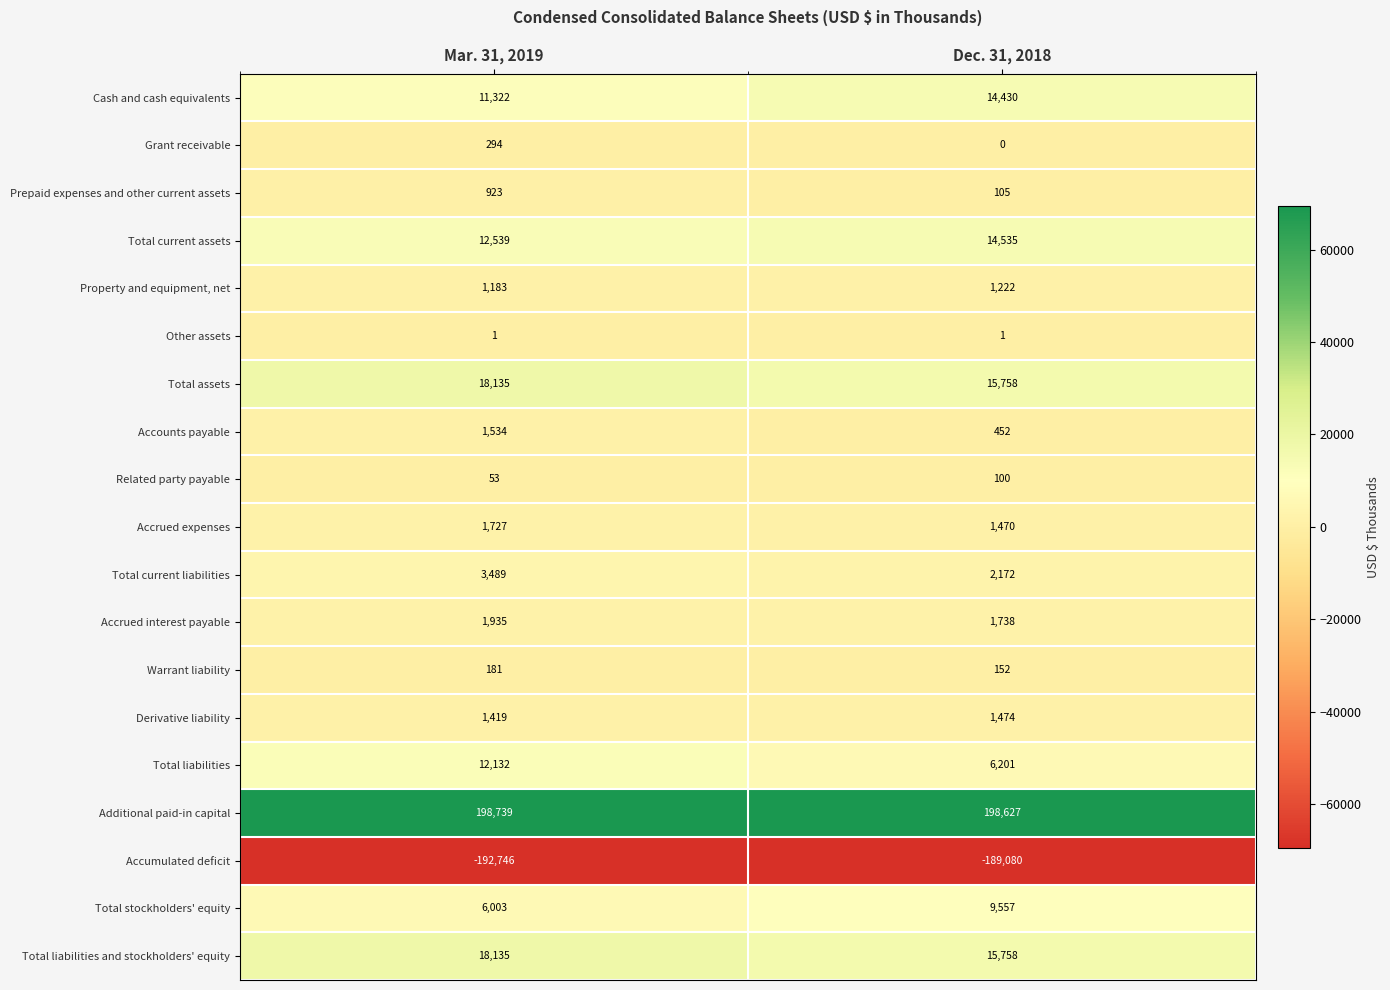

Which series changed the most between Mar. 31, 2019 and Dec. 31, 2018?

Total liabilities